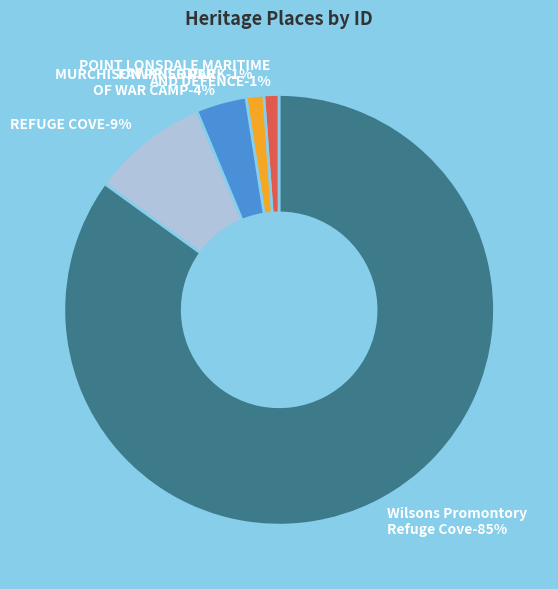

Is MURCHISON PRISONER
OF WAR CAMP the majority of the pie?

No